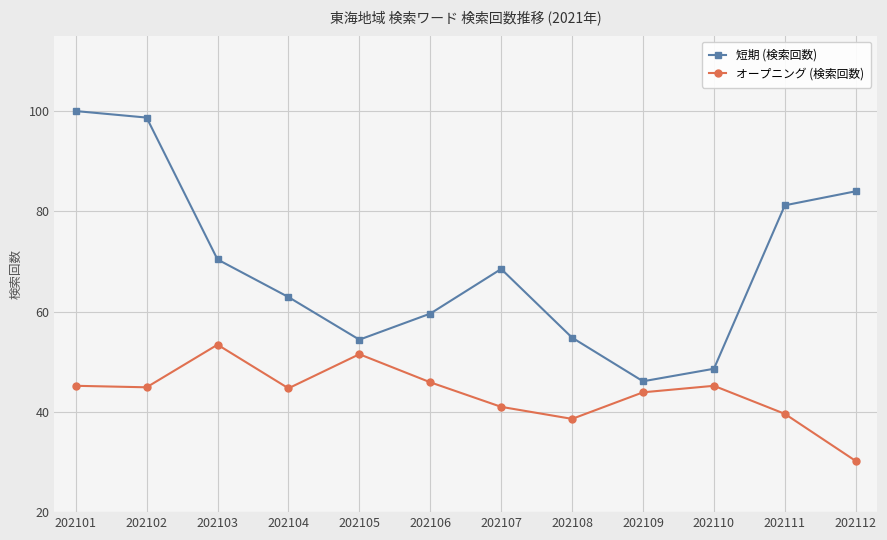

List the series in order of their peak value, highest first.

短期 (検索回数), オープニング (検索回数)